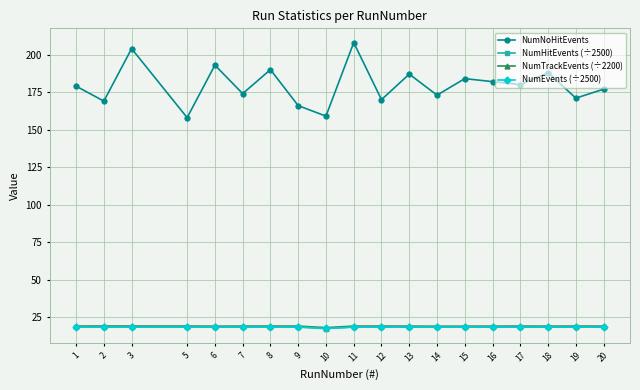

How many series are shown in this chart?

4